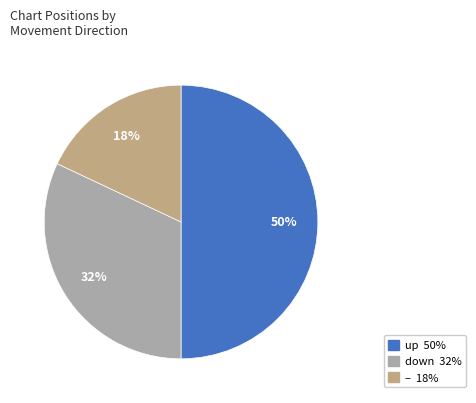

Does down 32% account for over 50% of the chart?

No